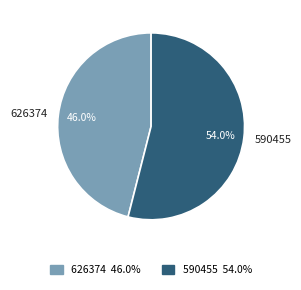

To the nearest percent, what percentage of the pie is 590455?

54%